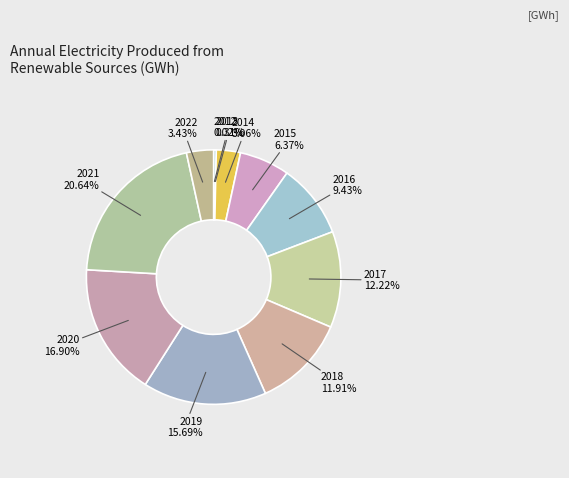

To the nearest percent, what percentage of the pie is 2017?

12%